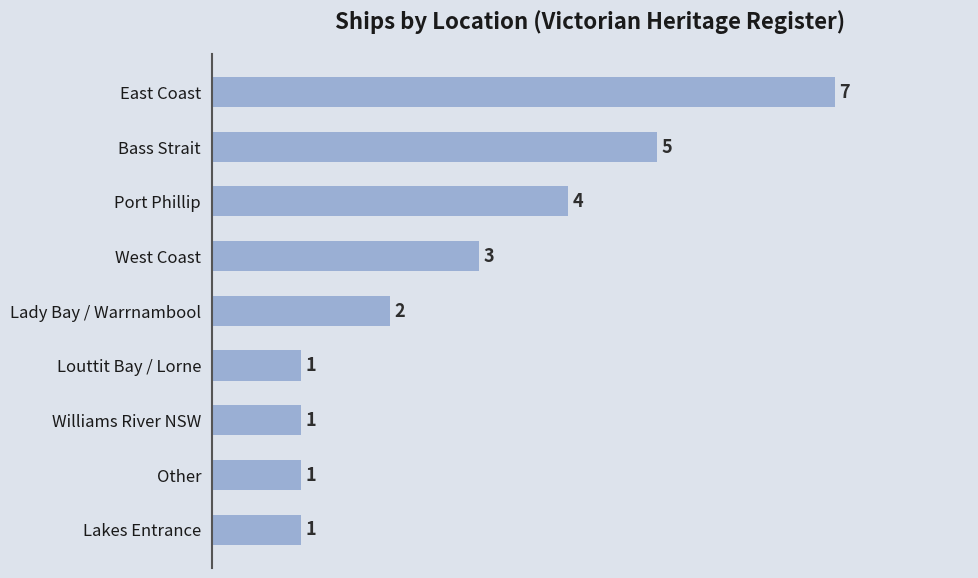

What is the change in value from Lakes Entrance to West Coast?

+2